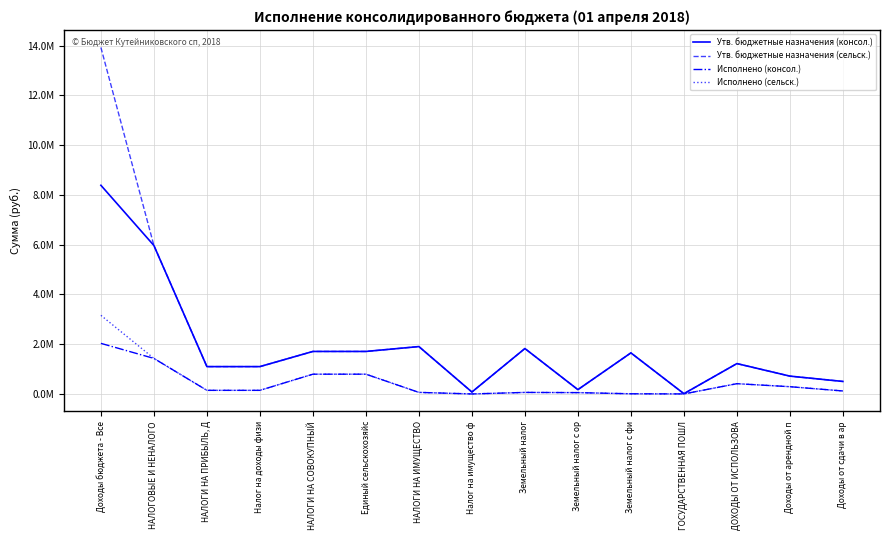

True or false: Исполнено (консол.) and Исполнено (сельск.) cross at least once.

False